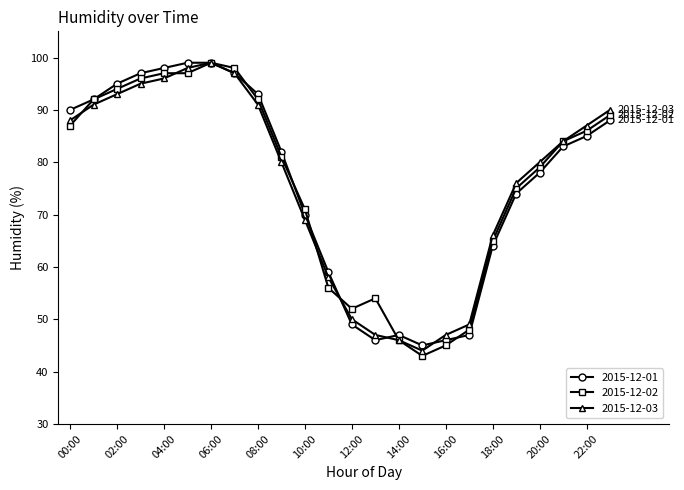

How many series are shown in this chart?

3